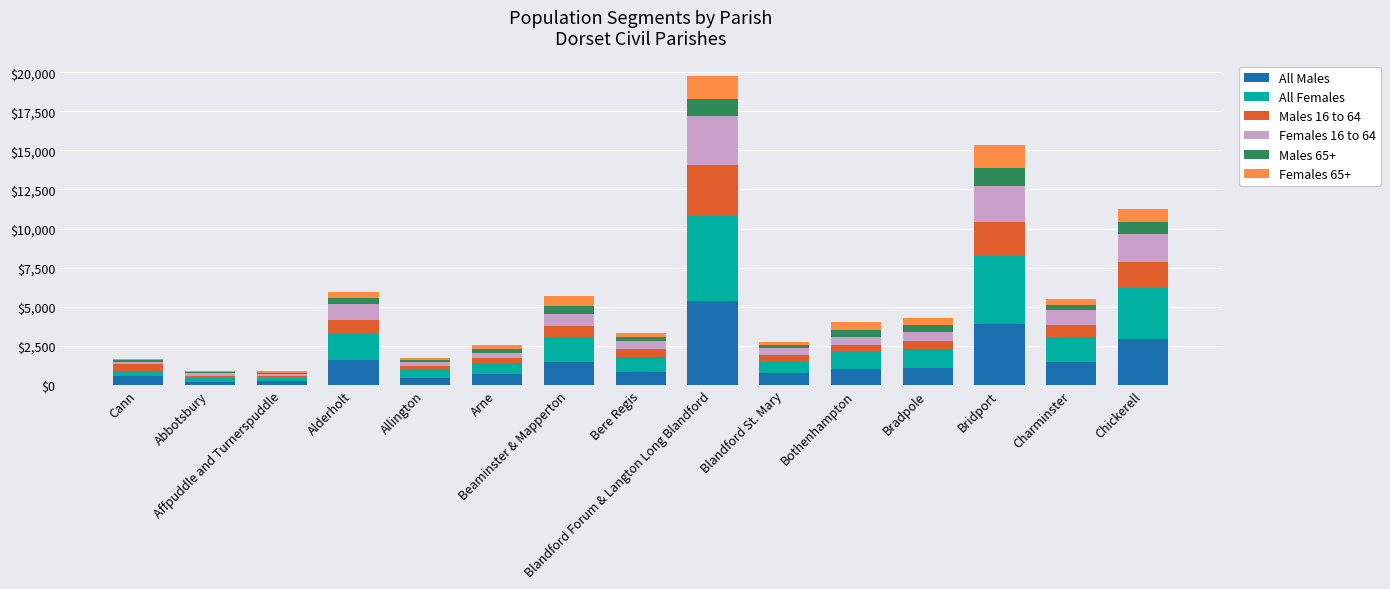

What is the average value of the All Males series?

1510